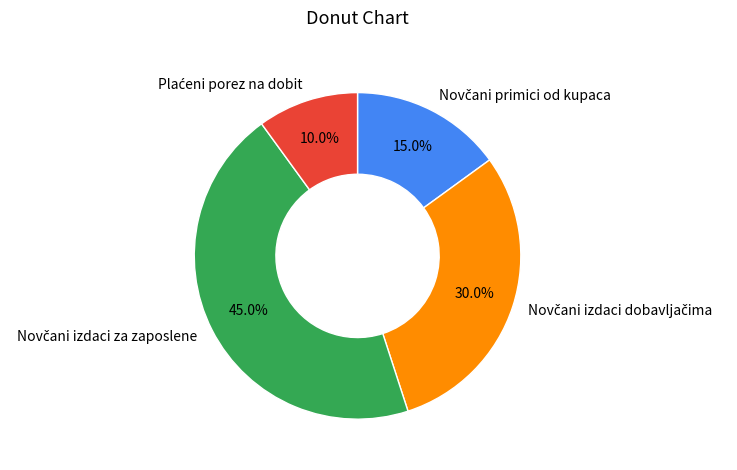

Is there a majority slice in this chart?

No